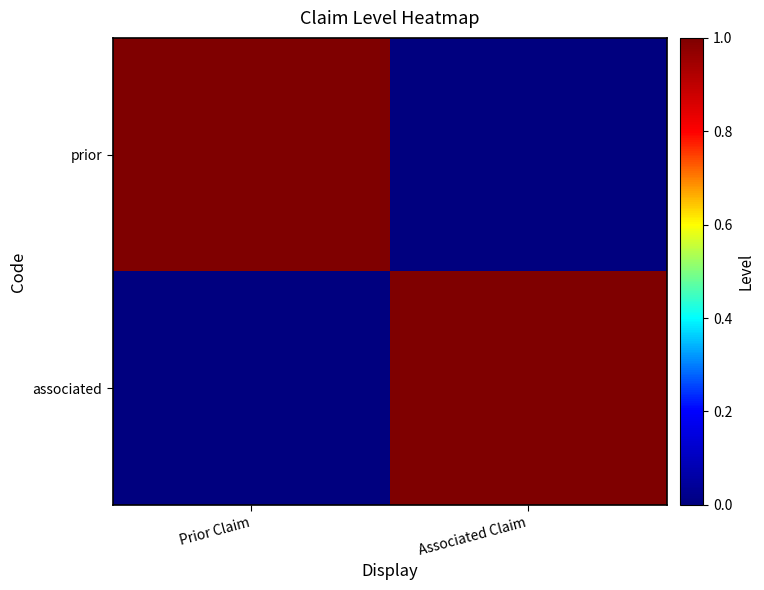

At Associated Claim, list the series in order from smallest to largest.

prior, associated